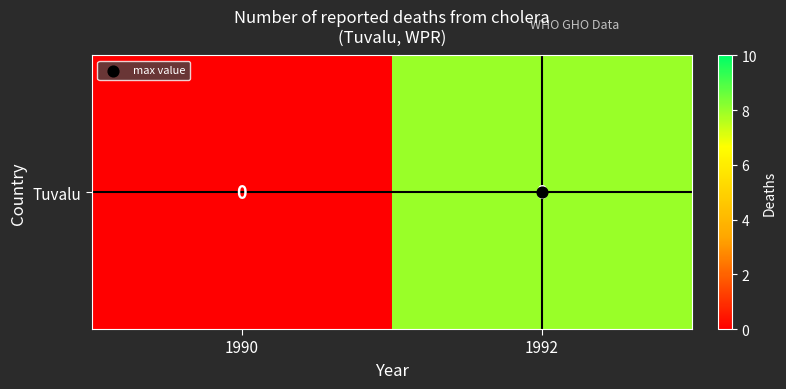

Which has a higher value, 1992 or 1990?

1992